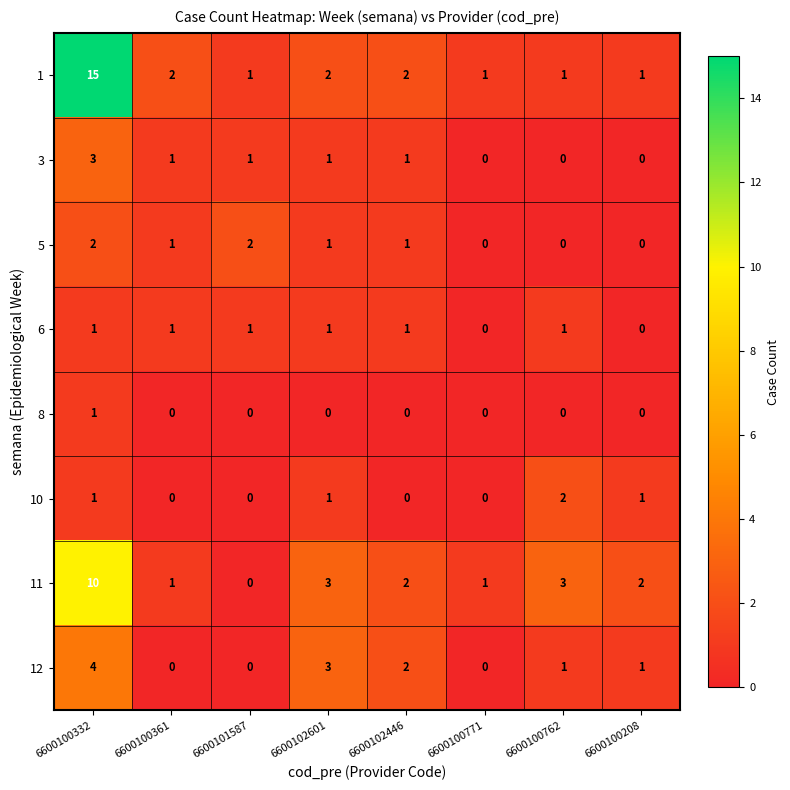

True or false: 11 has a value of 1 at 6600100361.

True